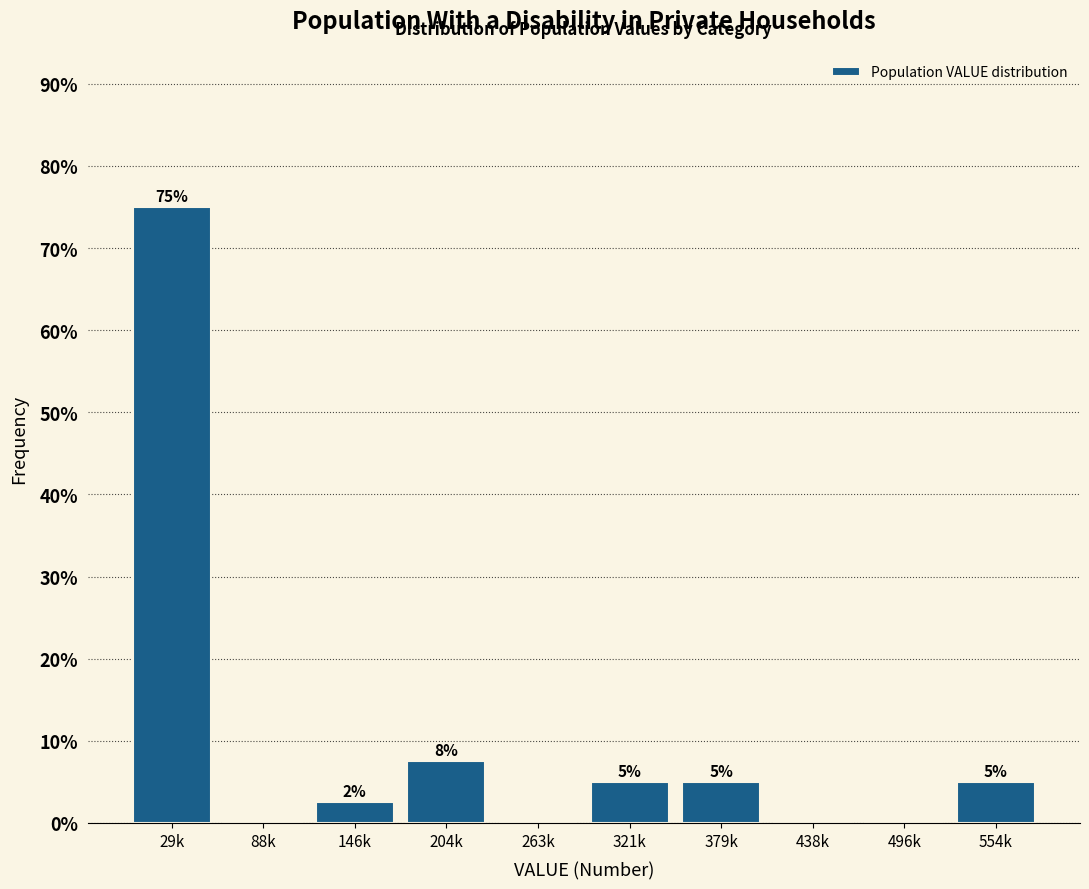

What is the approximate value at 29k?

75.0